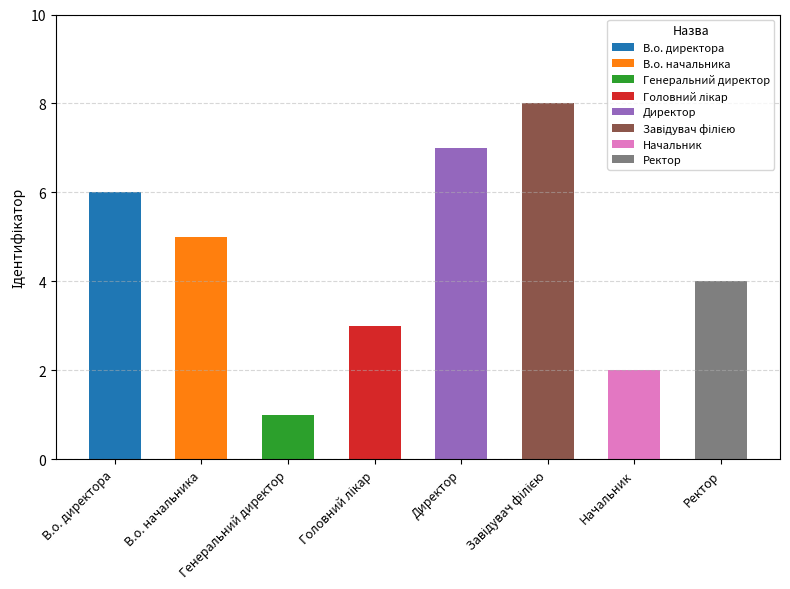

Reading left to right, what are all the values shown in this chart?

В.о. директора=6	В.о. начальника=5	Генеральний директор=1	Головний лікар=3	Директор=7	Завідувач філією=8	Начальник=2	Ректор=4